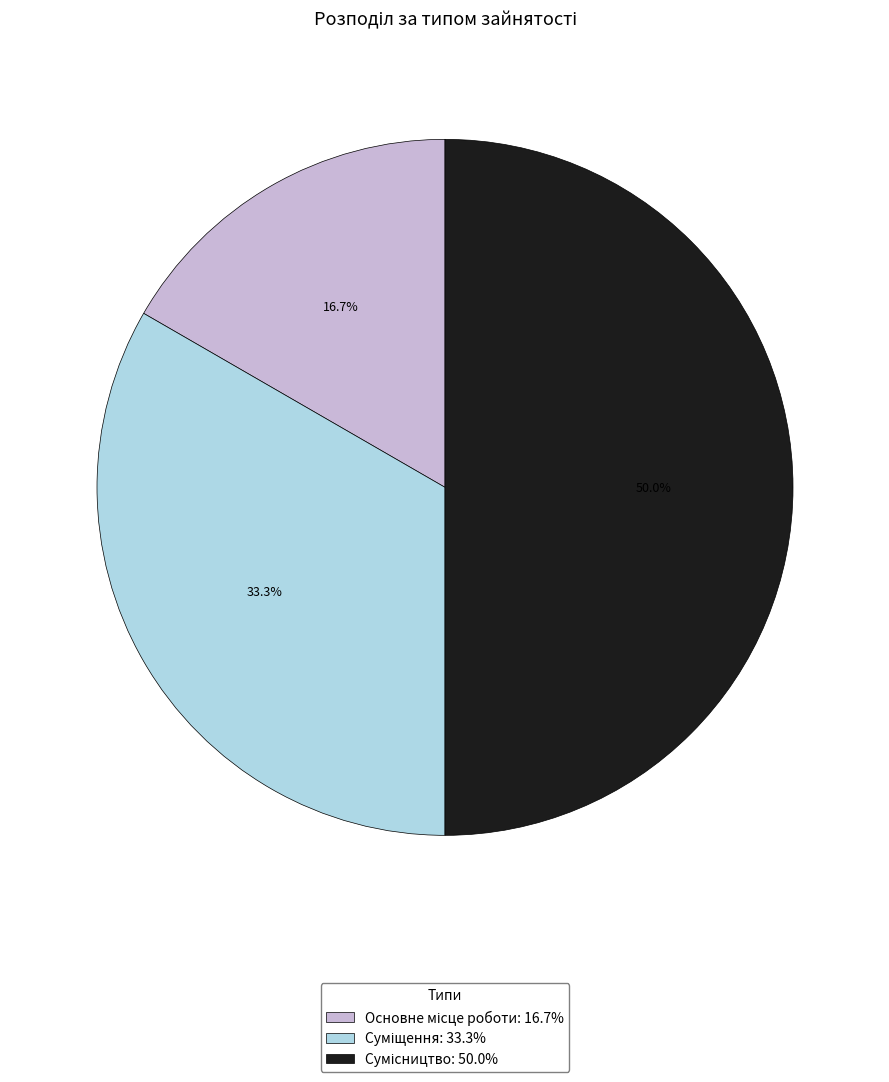

What percentage do Суміщення and Основне місце роботи together represent?

50.0%